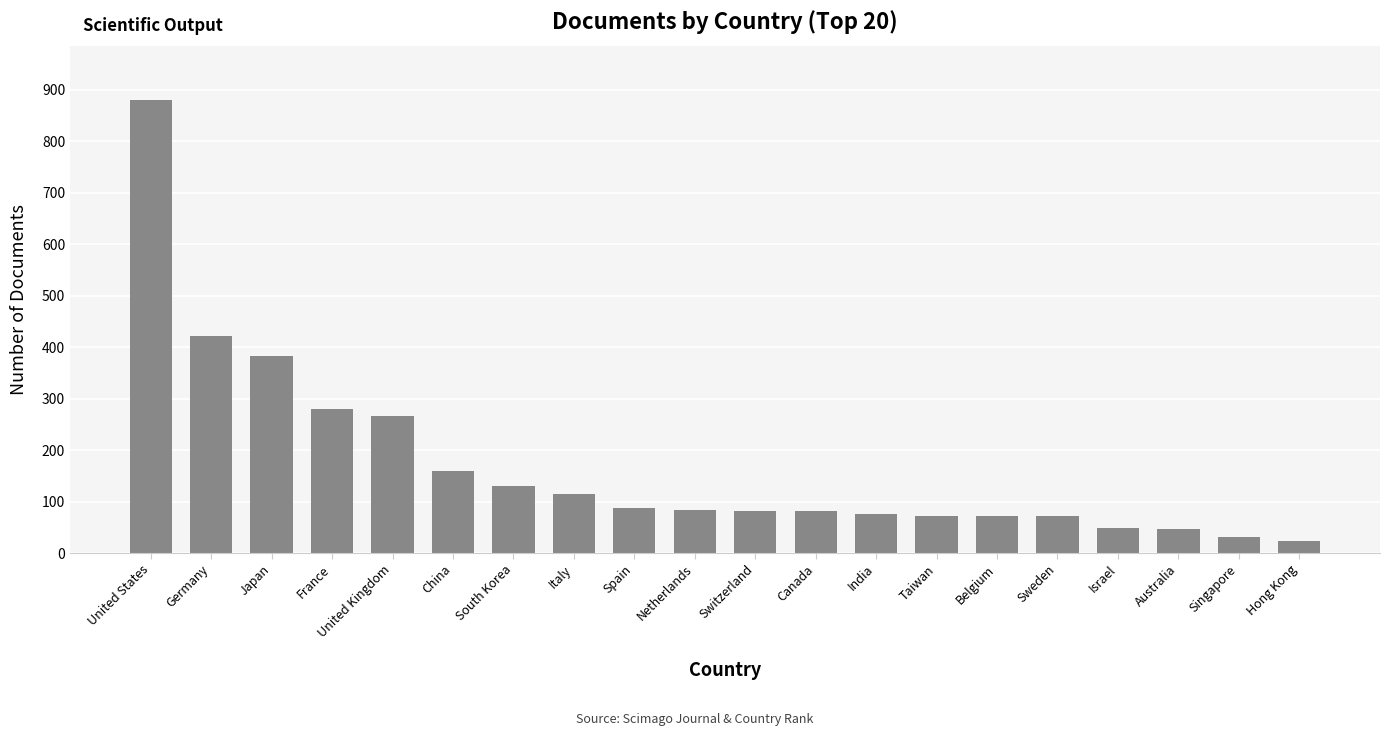

What is the minimum value shown in the chart?

24